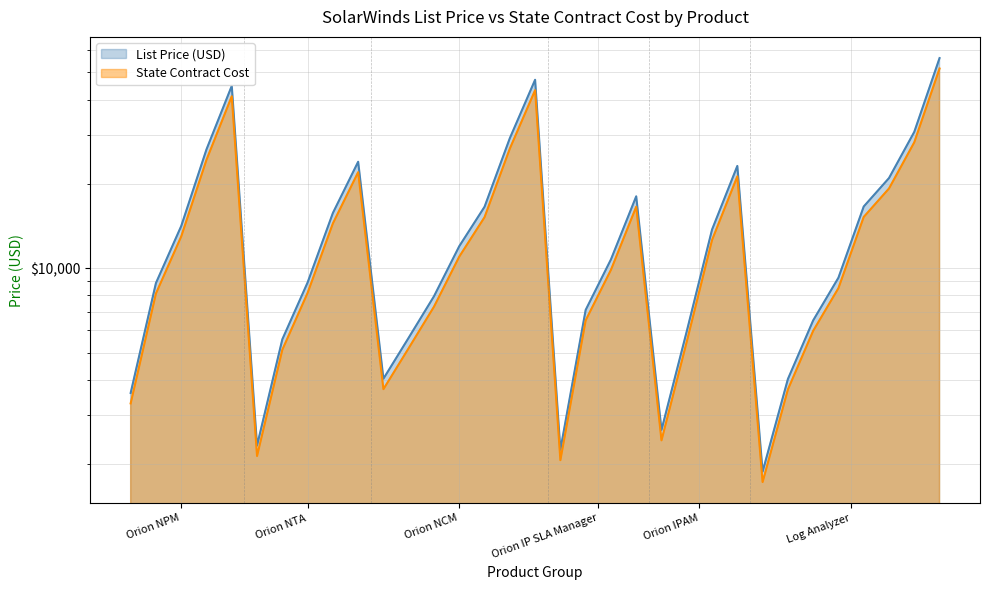

What is the sum of the State Contract Cost values at Orion NTA and 8?

22588.6